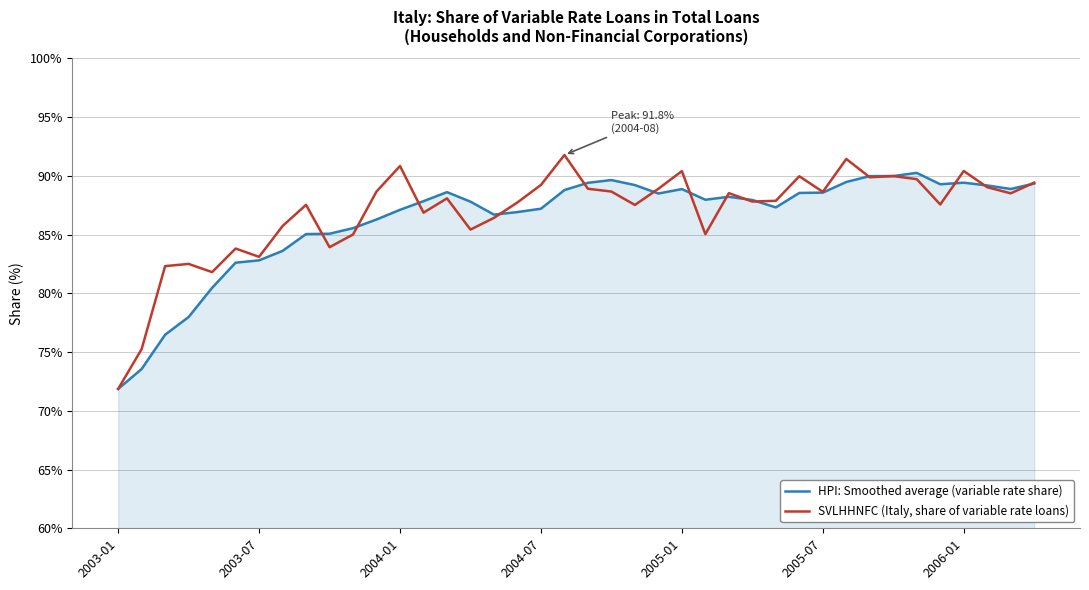

Rank the series by their maximum value, from lowest to highest.

HPI: Smoothed average (variable rate share), SVLHHNFC (Italy, share of variable rate loans)